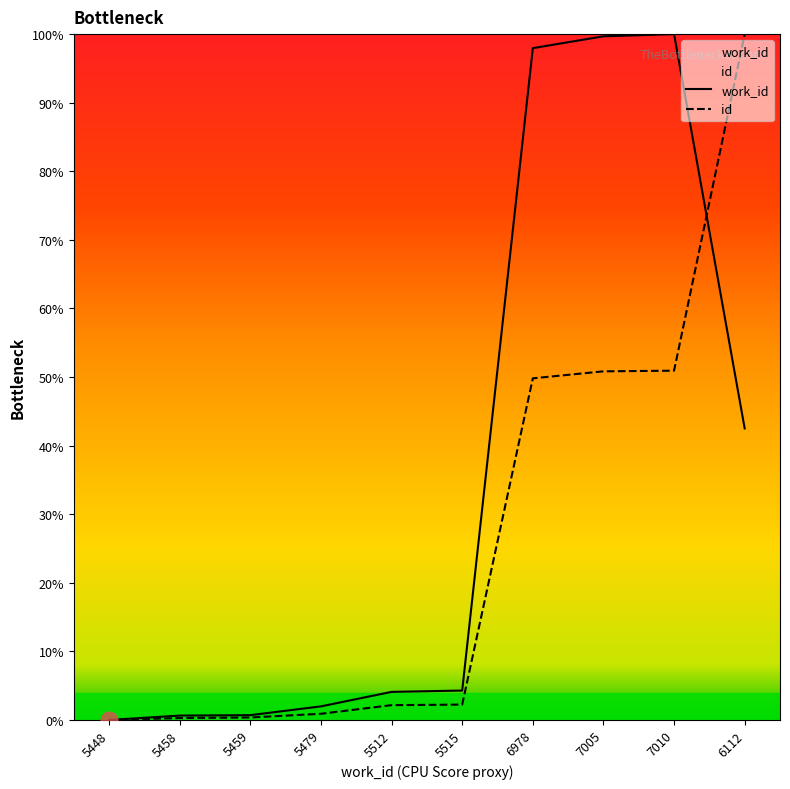

Read the id value at 7005.

50.8